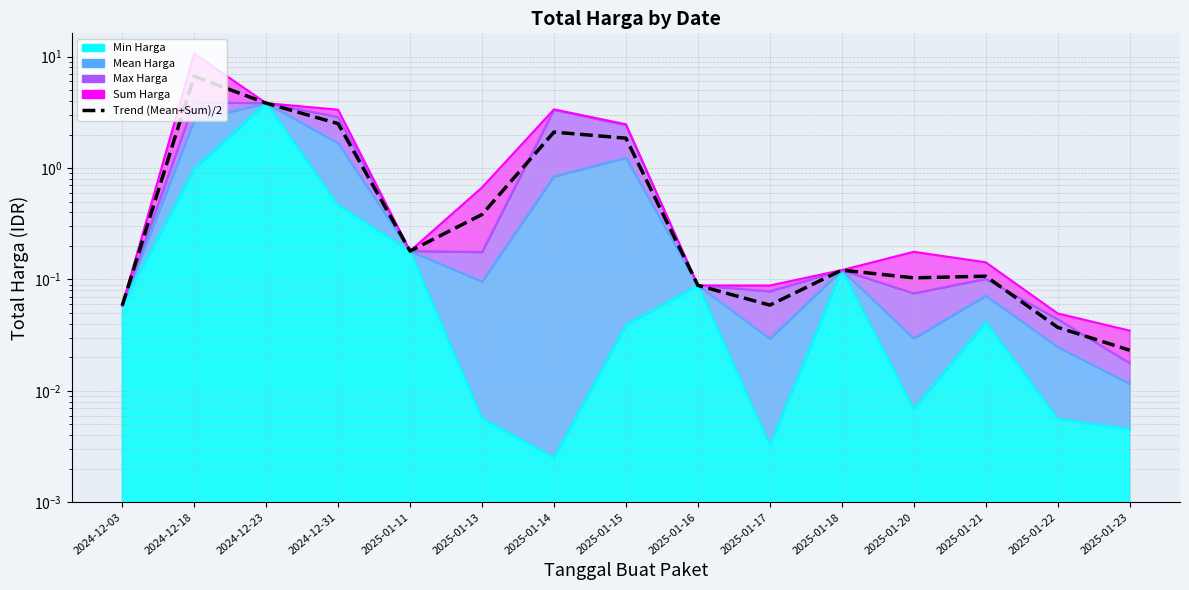

What value does the data have at 2025-01-17?

0.1